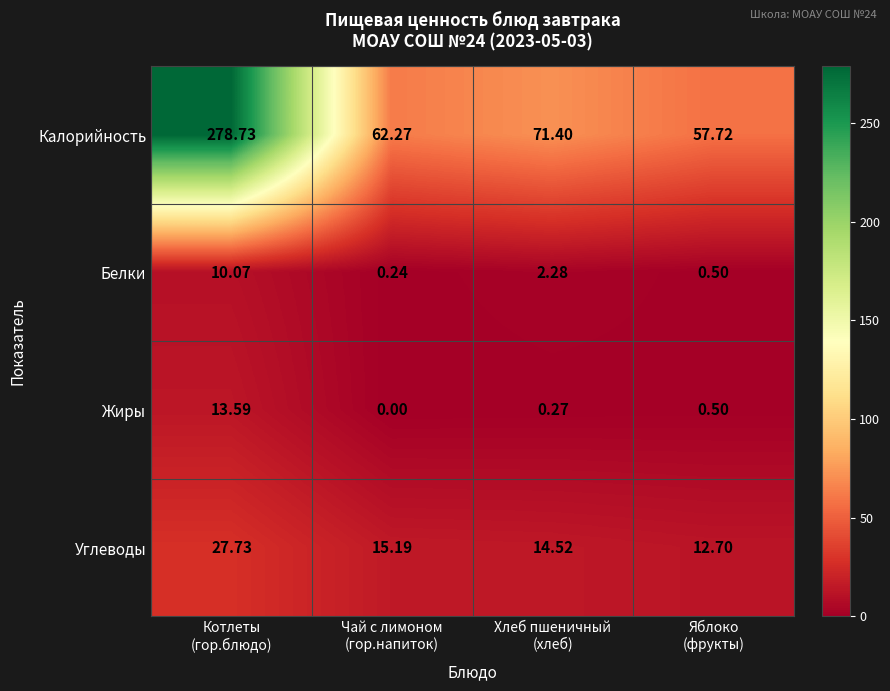

Rank the series by their maximum value, from highest to lowest.

Калорийность, Углеводы, Жиры, Белки